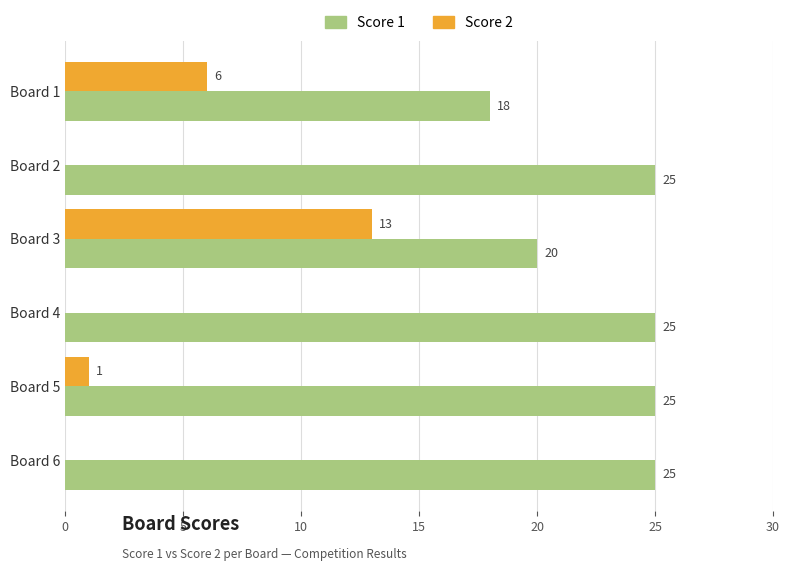

What is the approximate value of Score 1 at Board 3?

20